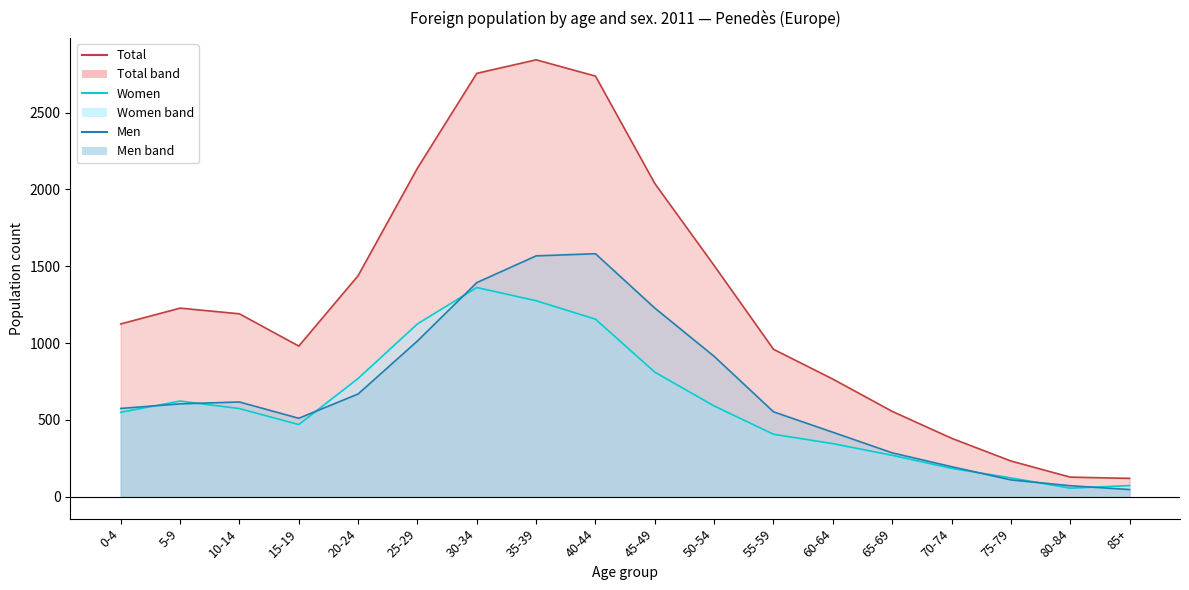

Where is the first local minimum for Men?

15-19